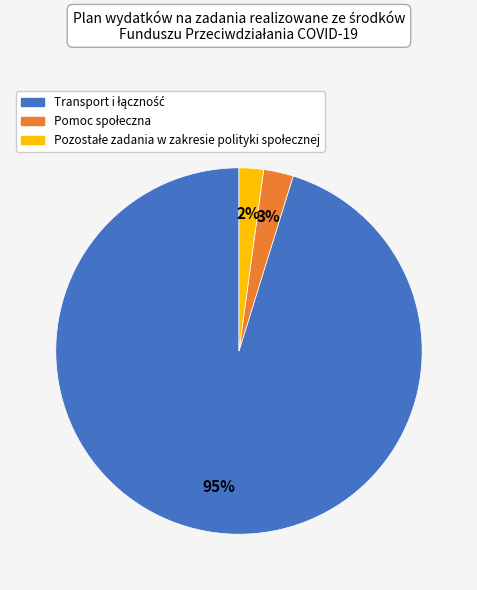

To the nearest percent, what is the difference between the largest and smallest slice percentages?

93%